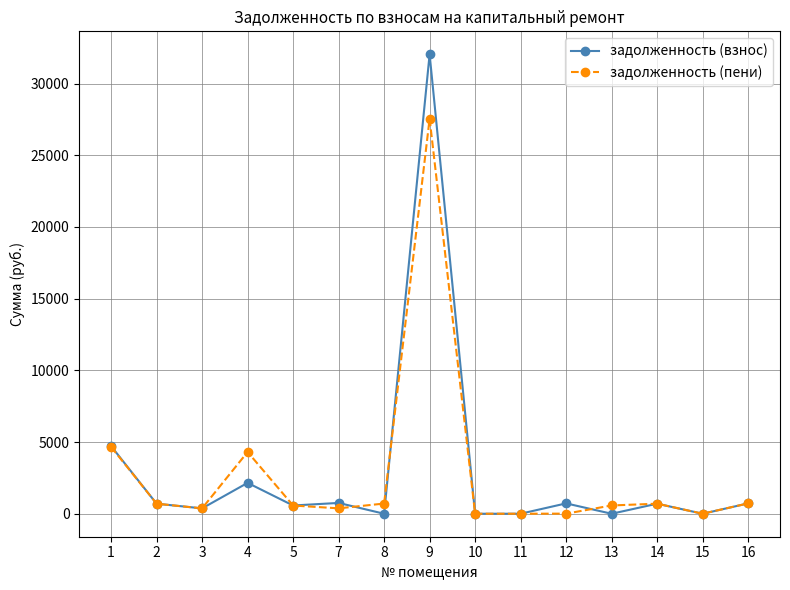

Where is the first local maximum for задолженность (взнос)?

4